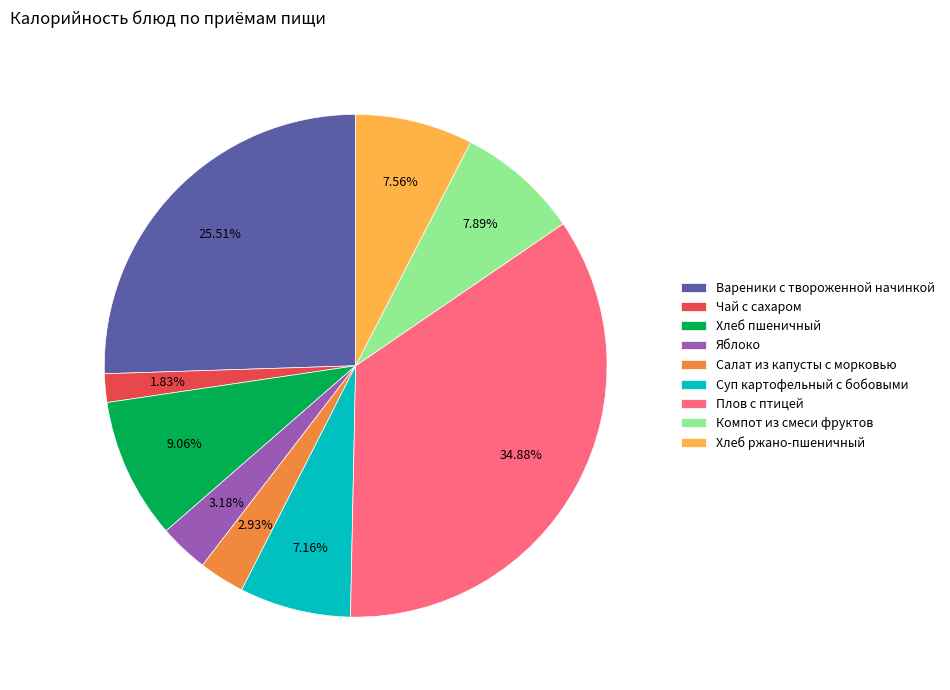

Is there any slice that represents more than half of the pie?

No